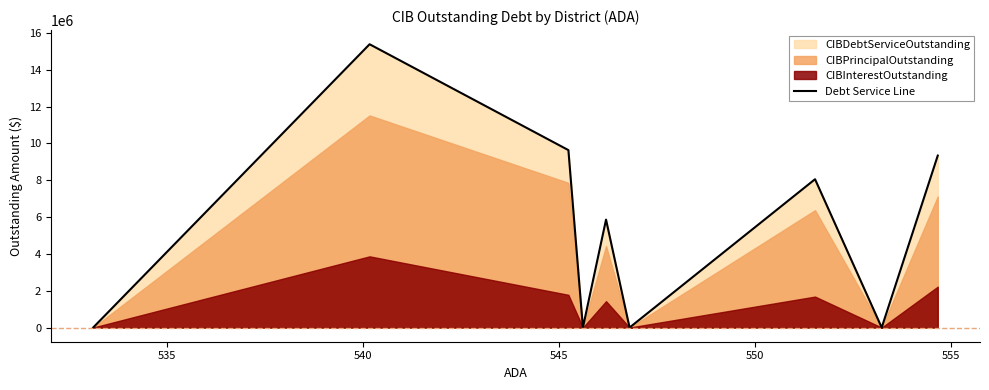

What is the highest value of the Debt Service Line series?

15387612.5